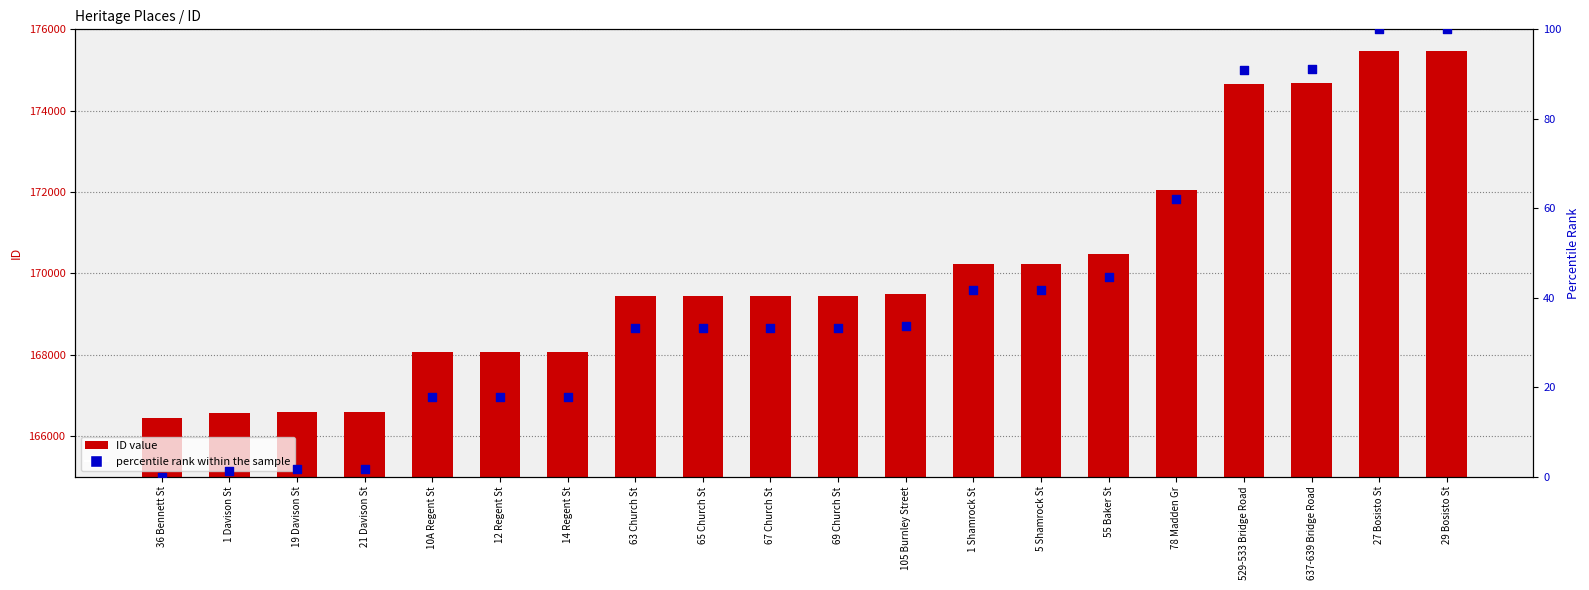

At how many categories does at least one series exceed 59662?

20